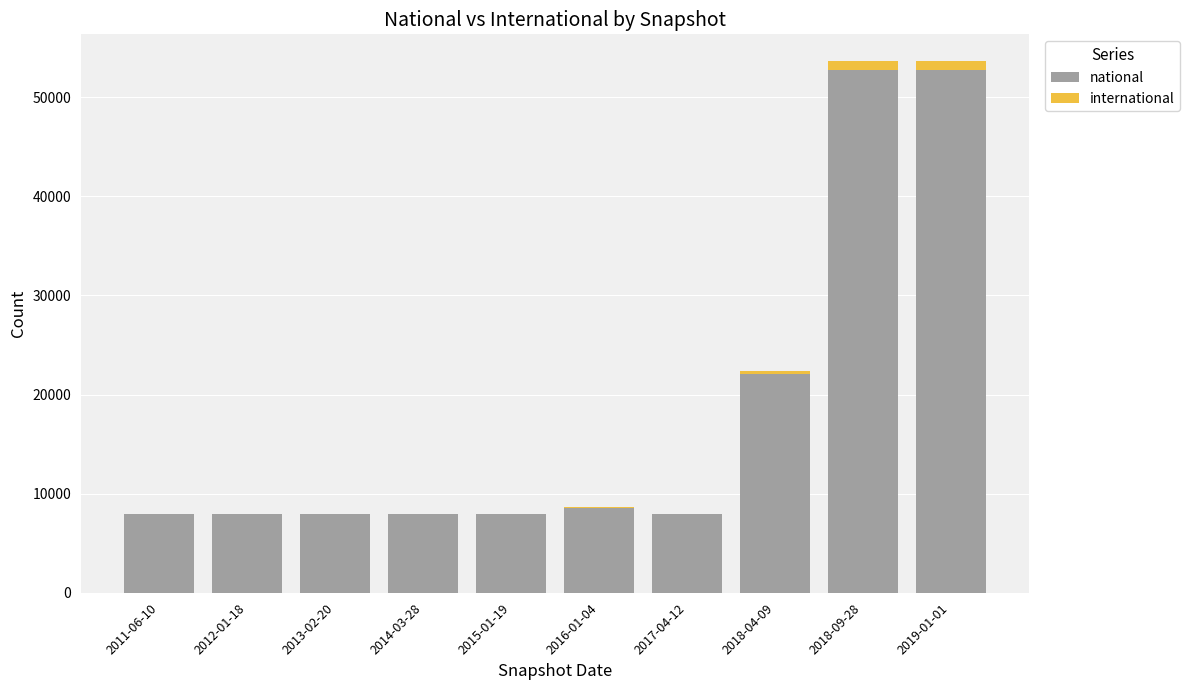

What is the sum of all national values?

183843